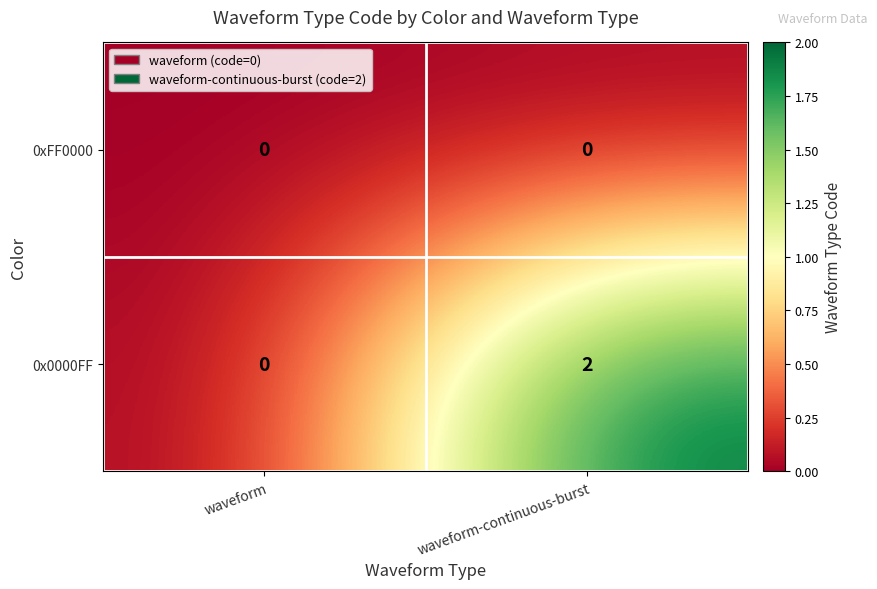

Reading right to left, what are all the values shown in this chart?

0xFF0000: 0	0
0x0000FF: 2	0